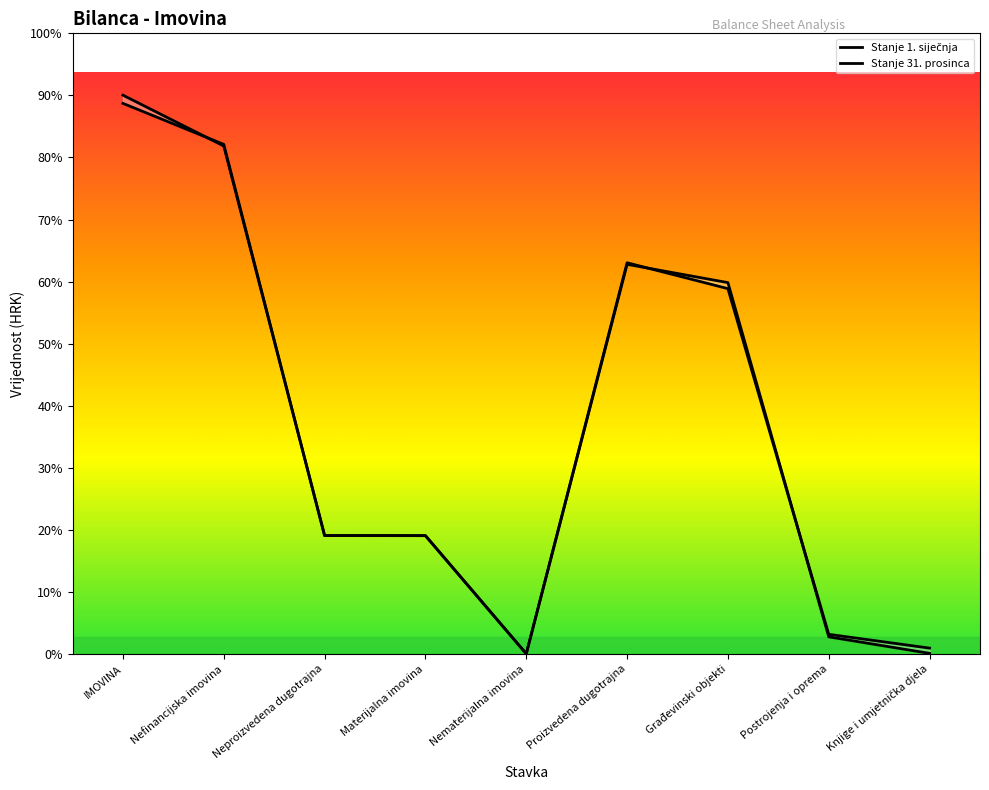

List the series in order of their overall mean, lowest first.

Stanje 1. siječnja, Stanje 31. prosinca